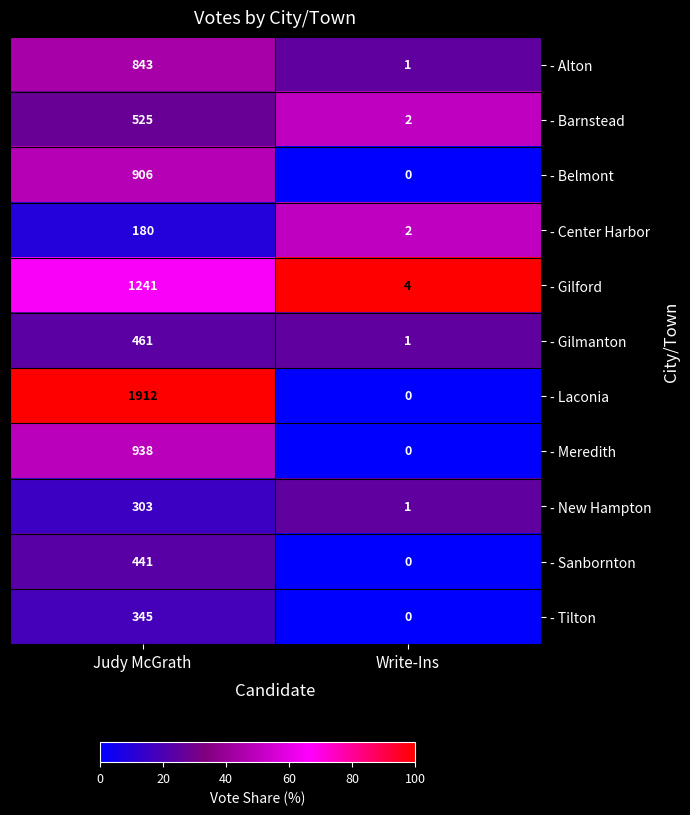

Which series has the widest spread of values?

- Laconia